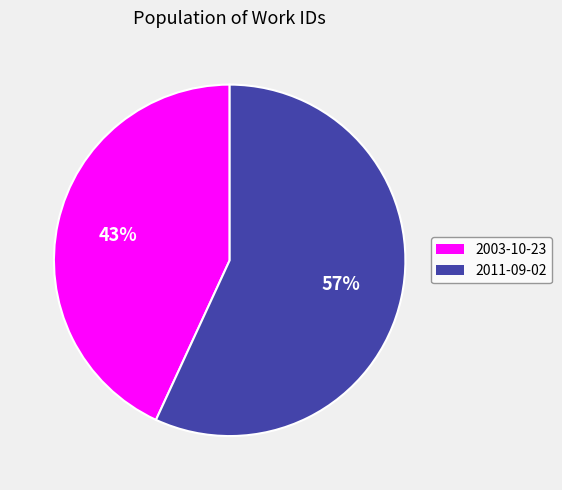

Which slice represents more than half of the pie?

2011-09-02